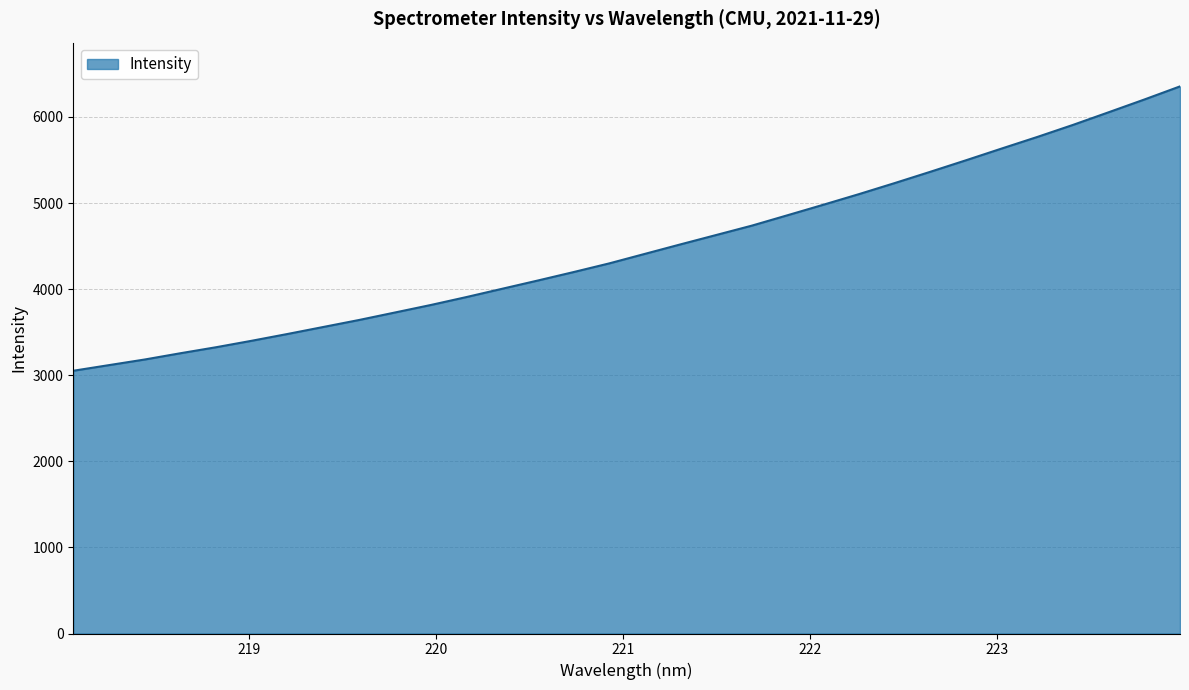

What is the maximum value shown in the chart?

6355.0